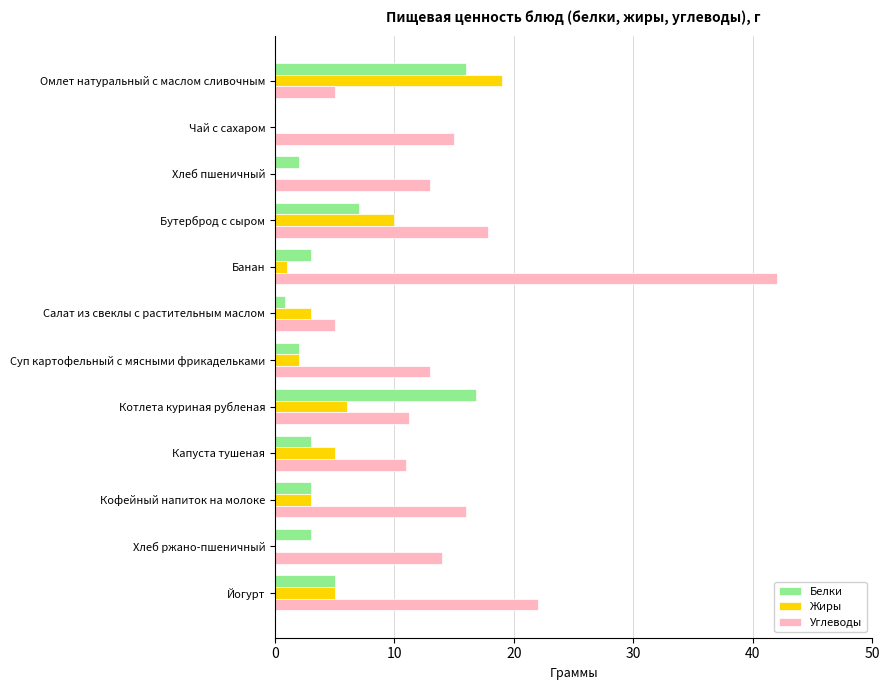

Which series changed the most between Омлет натуральный с маслом сливочным and Чай с сахаром?

Жиры